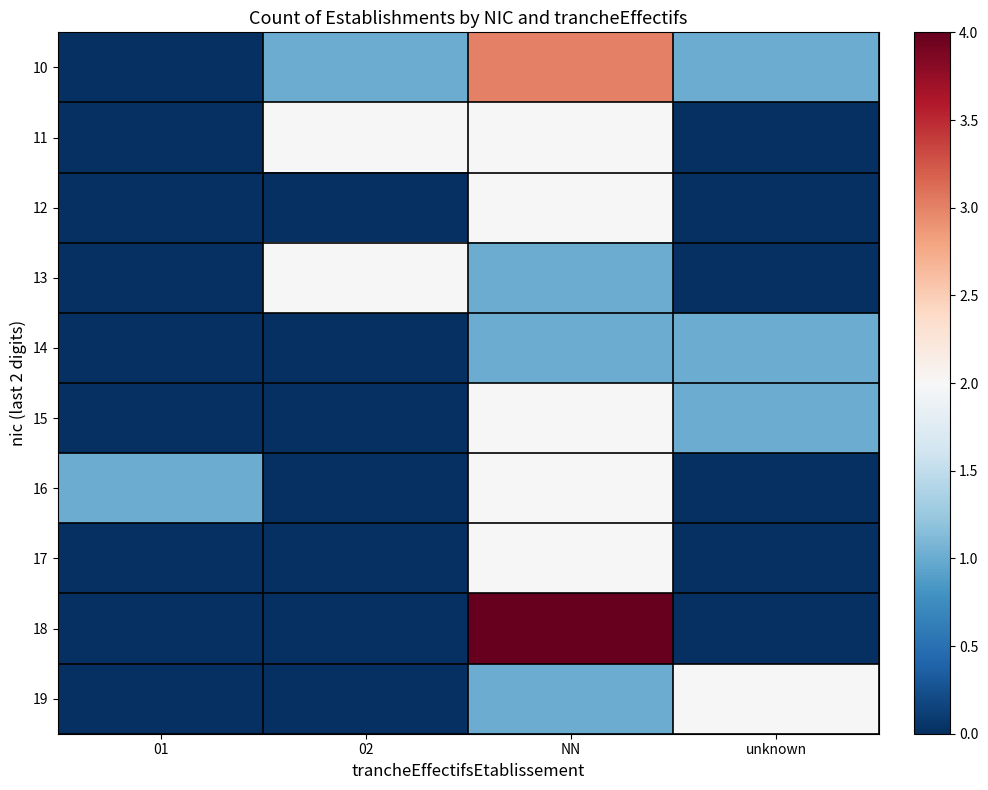

Between 02 and unknown, which is larger?

02